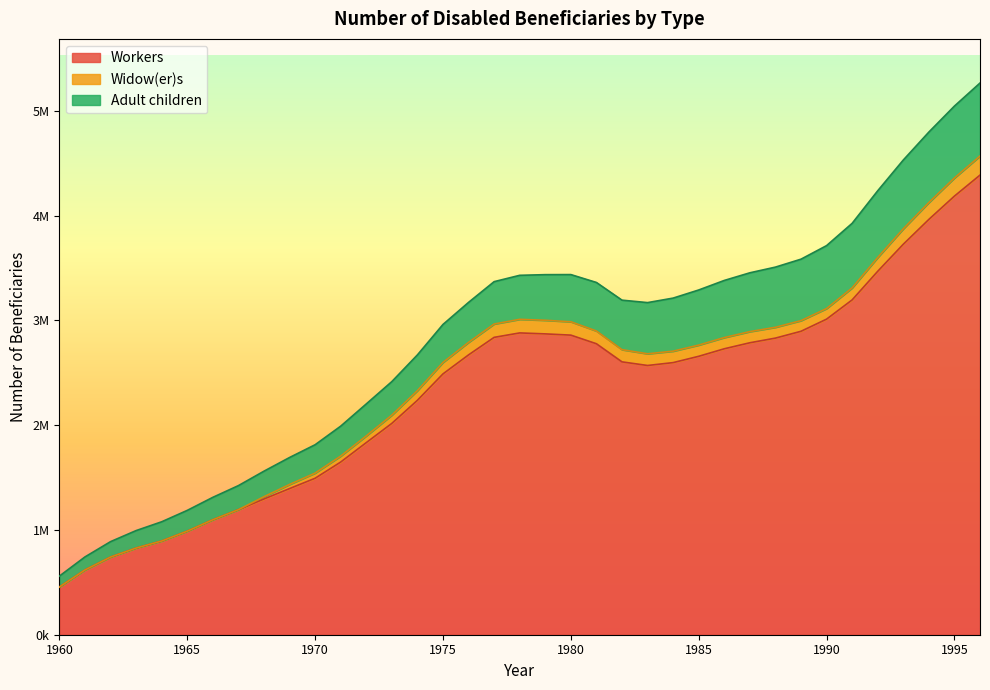

How many lines are shown in the chart?

3